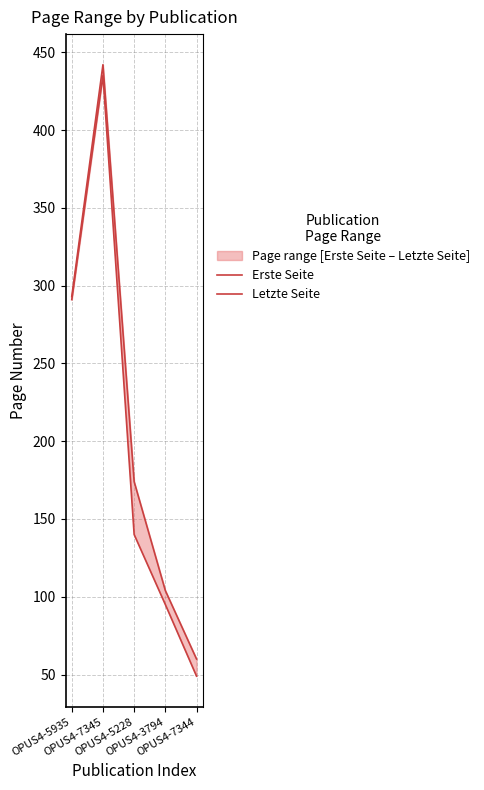

Which series has the widest spread of values?

Erste Seite